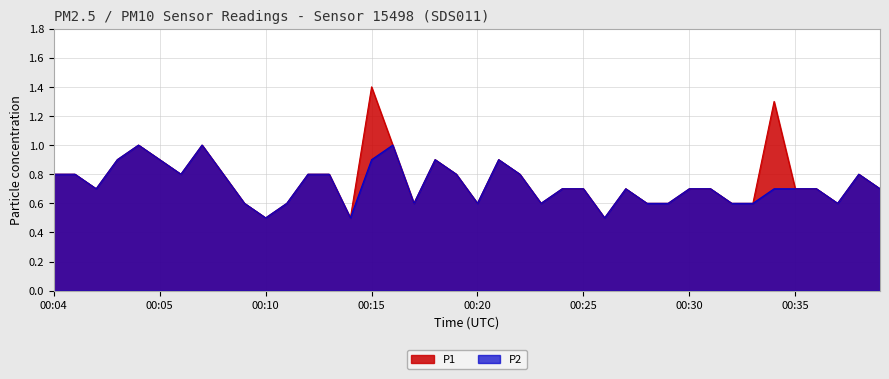

List the series in order of their peak value, highest first.

P1, P2